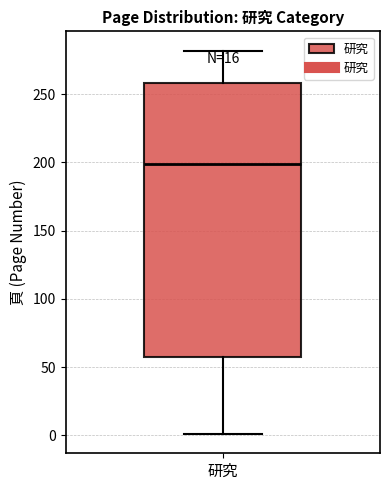

Read this box plot against the y-axis: the position of the median line, the range covered by the box, and the ends of both whiskers. The values are not printed on the chart, so give them approximately, as read against the axis.

median 200, box 55 to 260, whiskers 0 to 280